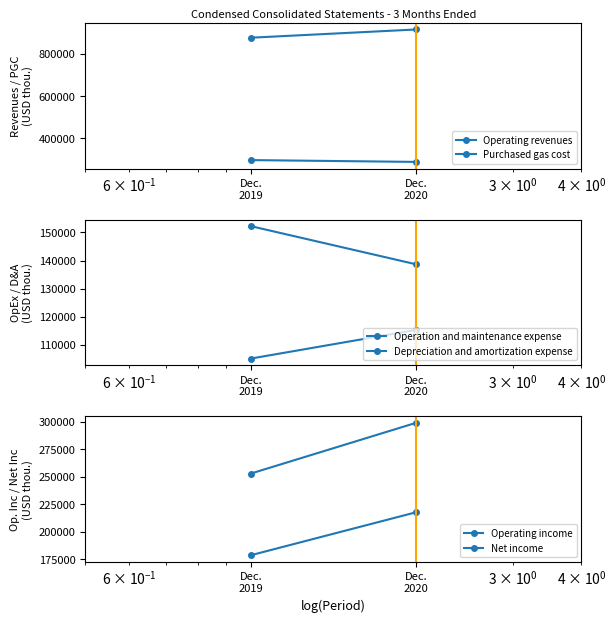

What are all the series names shown in the legend?

Operating revenues, Purchased gas cost, Operation and maintenance expense, Depreciation and amortization expense, Operating income, Net income